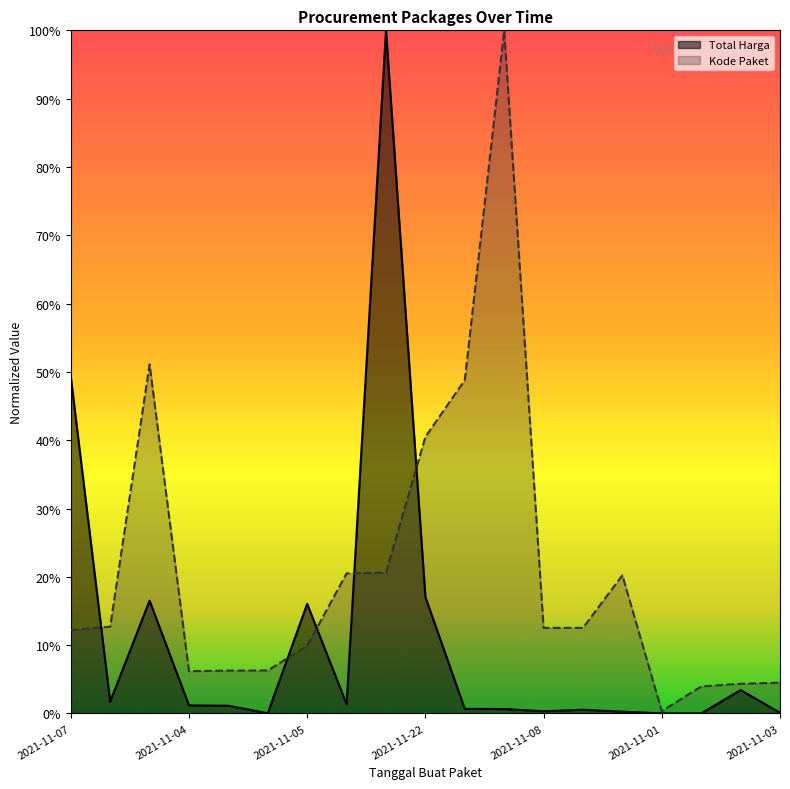

Which series changed the most between 2021-11-05 and 2021-11-01?

Total Harga